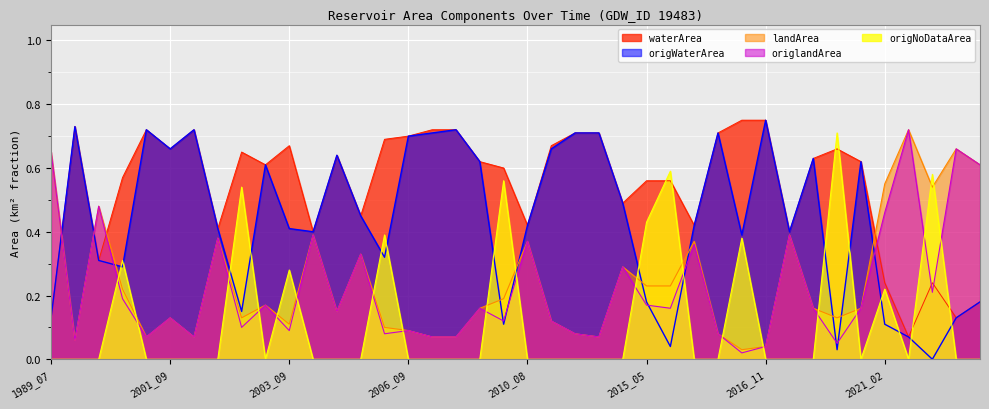

Between 1999_08 and 2015_09, which series saw the biggest shift?

origlandArea